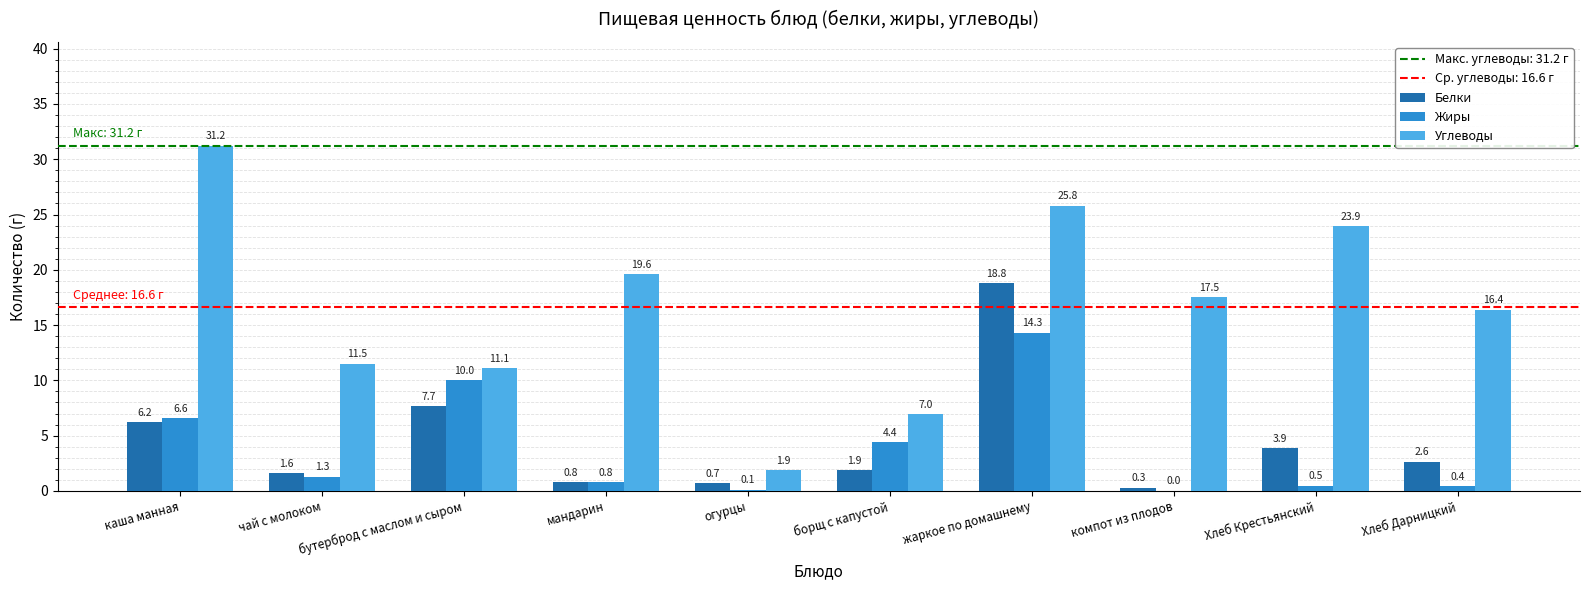

What value does the Углеводы series have at мандарин?

19.6